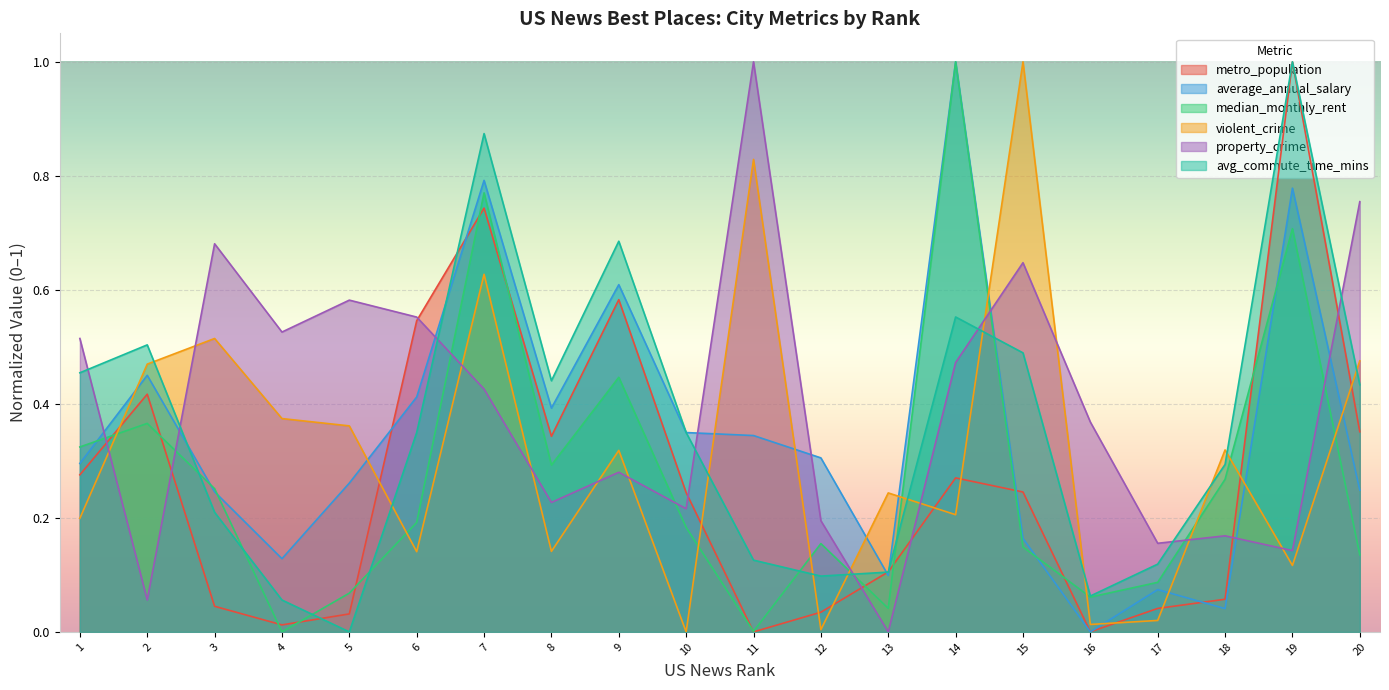

What is the difference between the second highest and minimum values in the property_crime series?

0.8